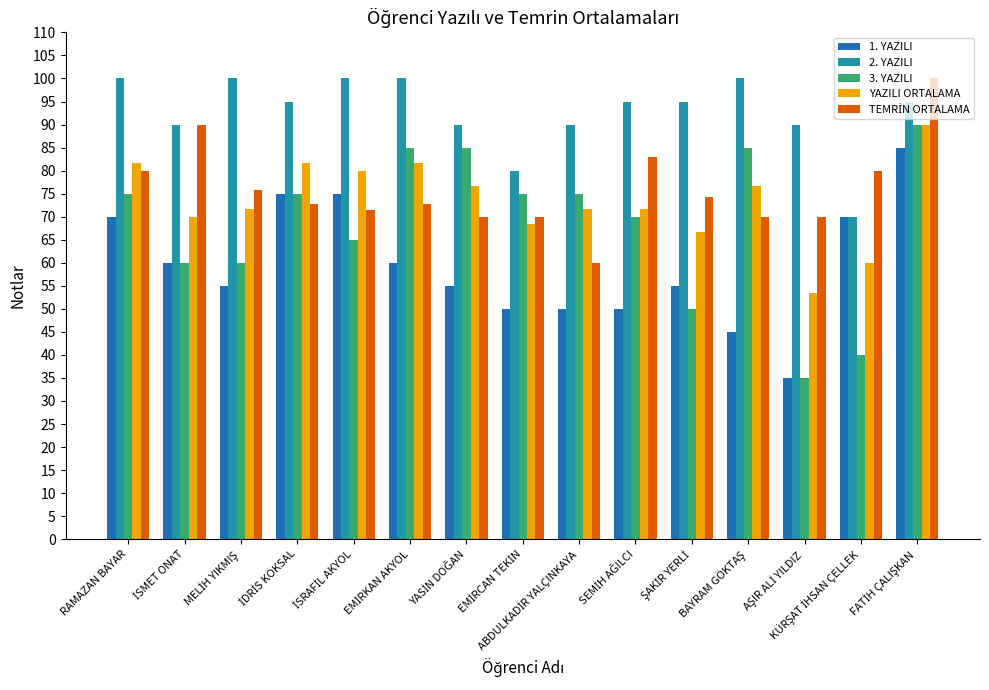

What is the average value of the 2. YAZILI series?

92.7